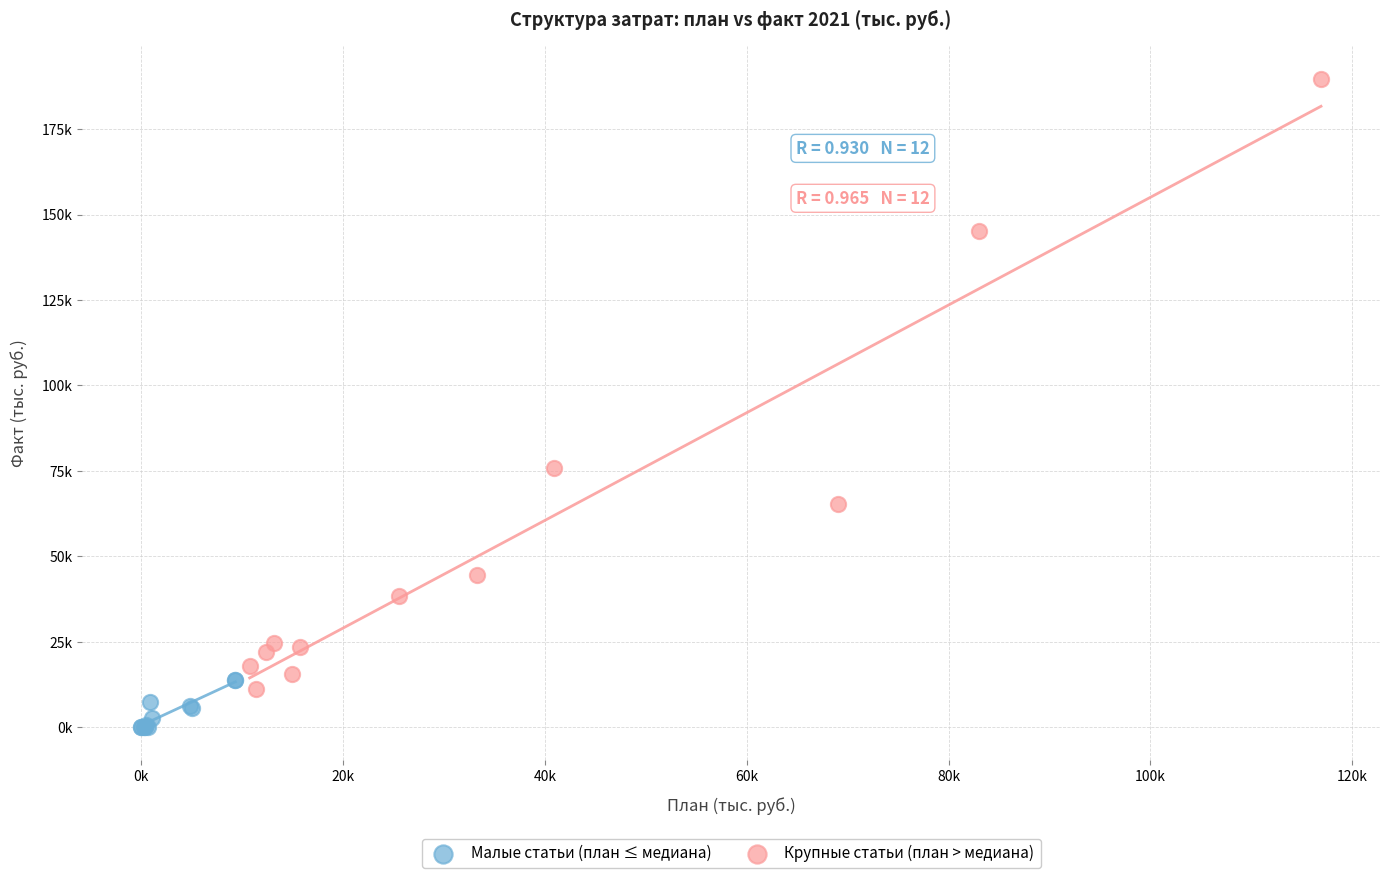

Which series has the widest spread of Y values?

Крупные статьи (план > медиана)